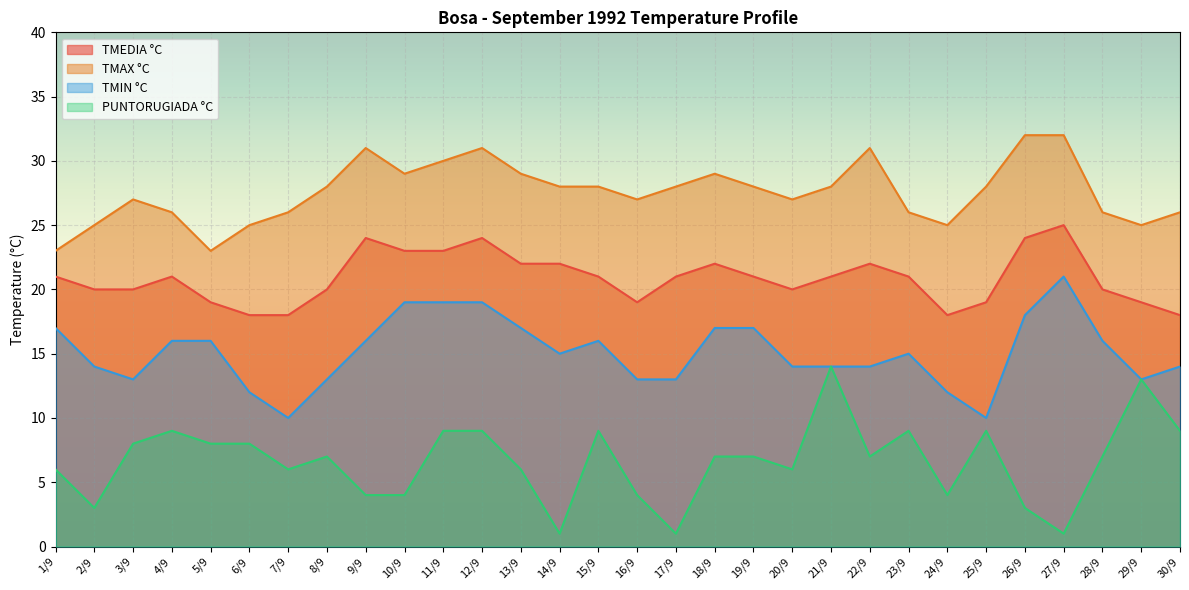

At 25/9, list the series in order from smallest to largest.

PUNTORUGIADA °C, TMIN °C, TMEDIA °C, TMAX °C